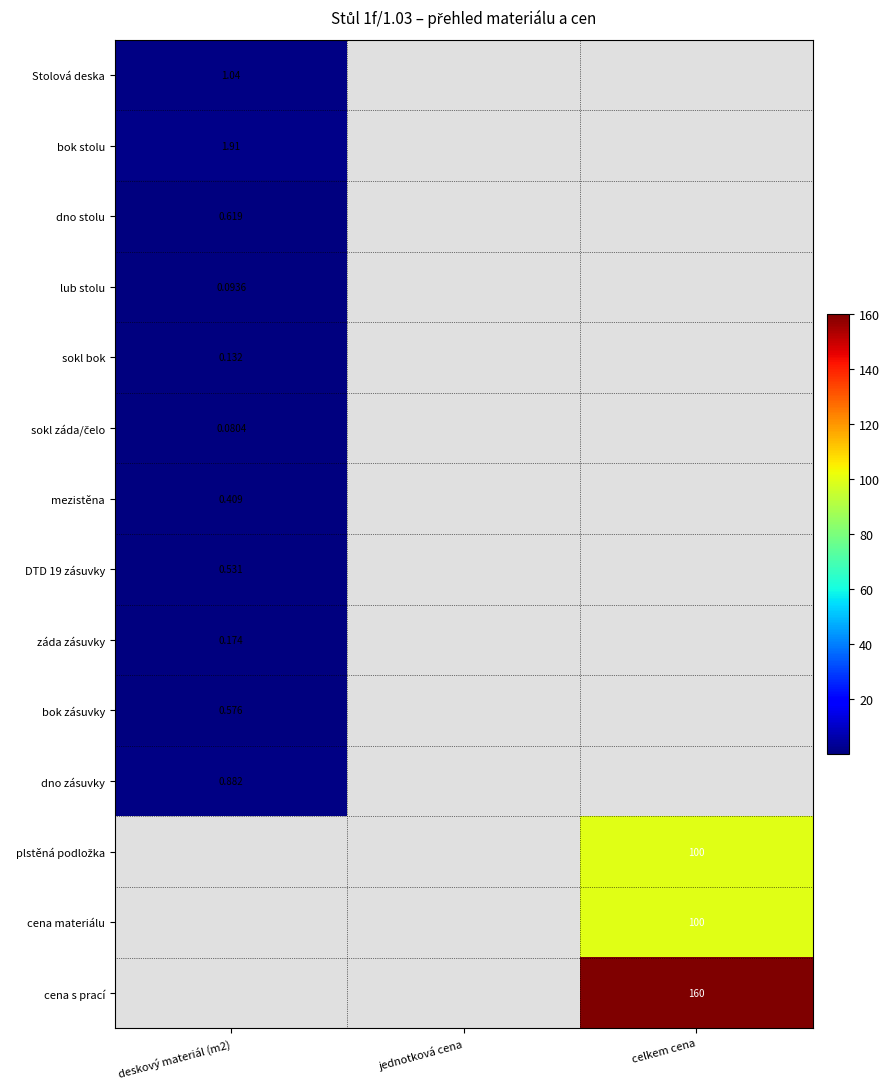

True or false: lub stolu has a value of 0.0 at deskový materiál (m2).

False